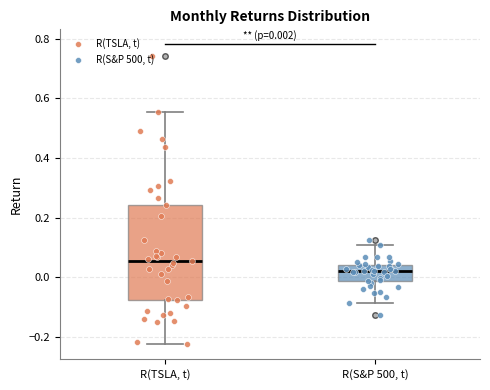

Which box's median line is the highest?

R(TSLA, t)